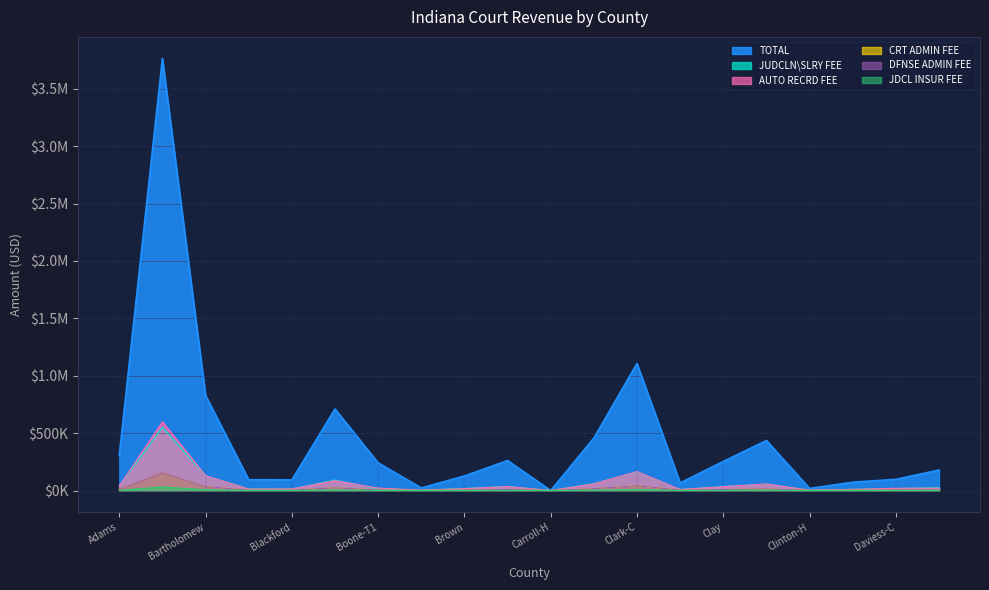

What are all the series names shown in the legend?

TOTAL, JUDCLN\SLRY FEE, AUTO RECRD FEE, CRT ADMIN FEE, DFNSE ADMIN FEE, JDCL INSUR FEE